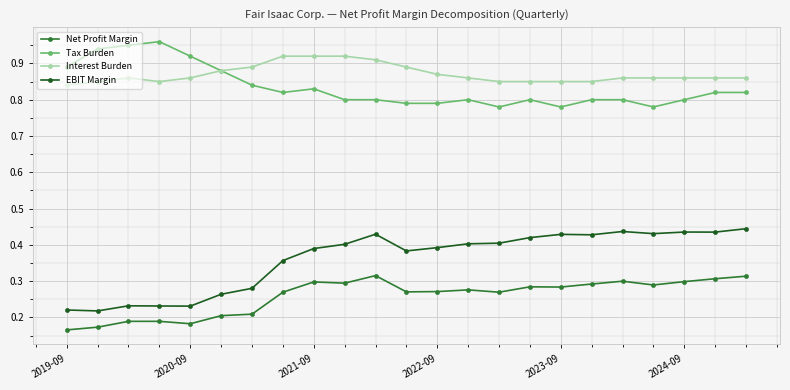

Count the Interest Burden values in the range 0 to 1.

23